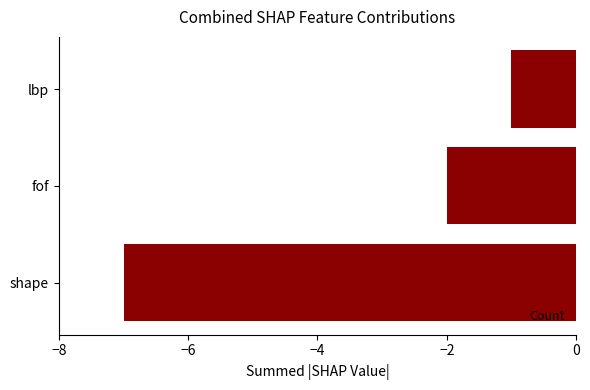

Count the number of categories in the chart.

3